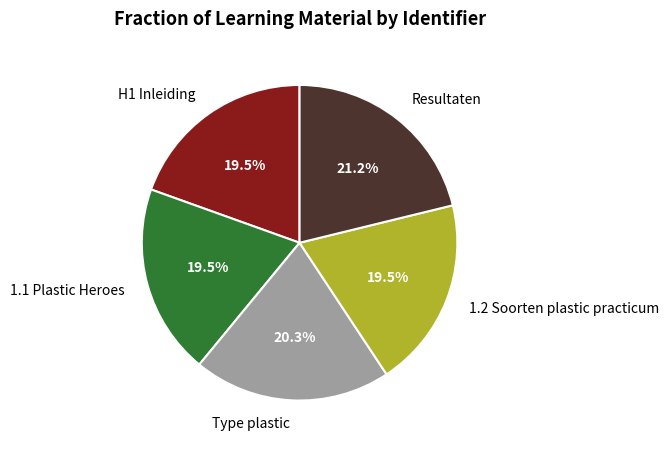

What is the largest slice in the pie chart?

Resultaten